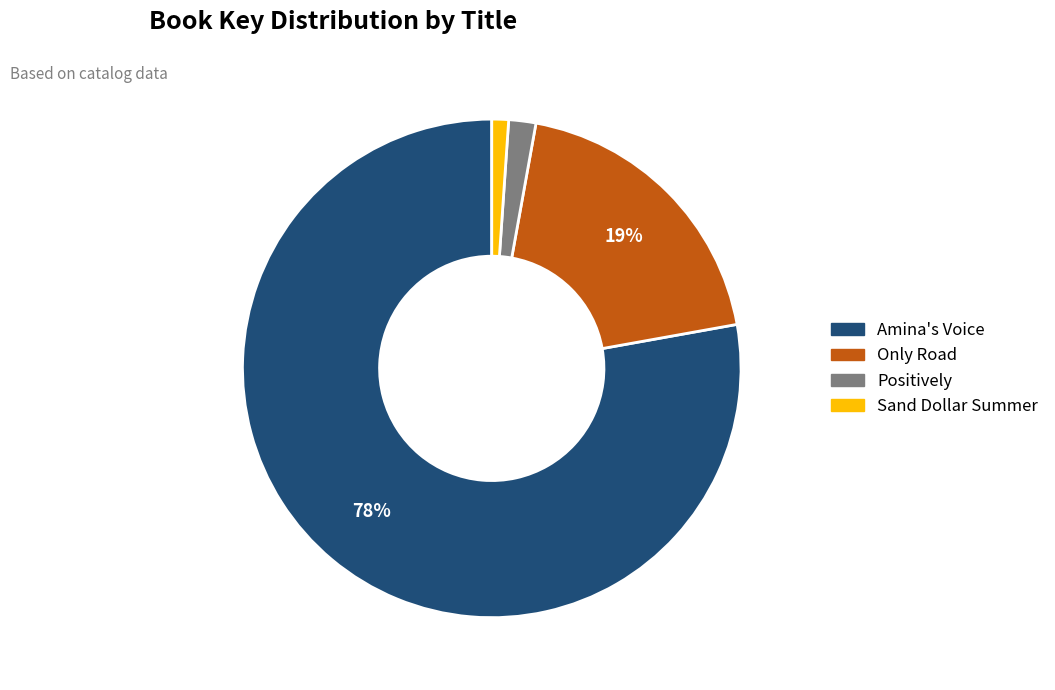

The Only Road slice represents 33% of the pie. True or false?

False